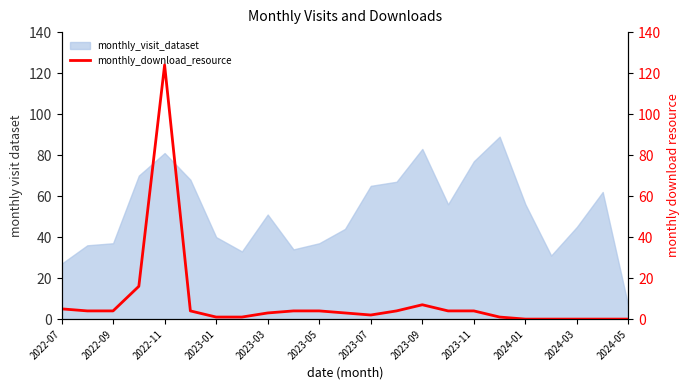

The monthly_visit_dataset series shows 115 at 2023-09. True or false?

False